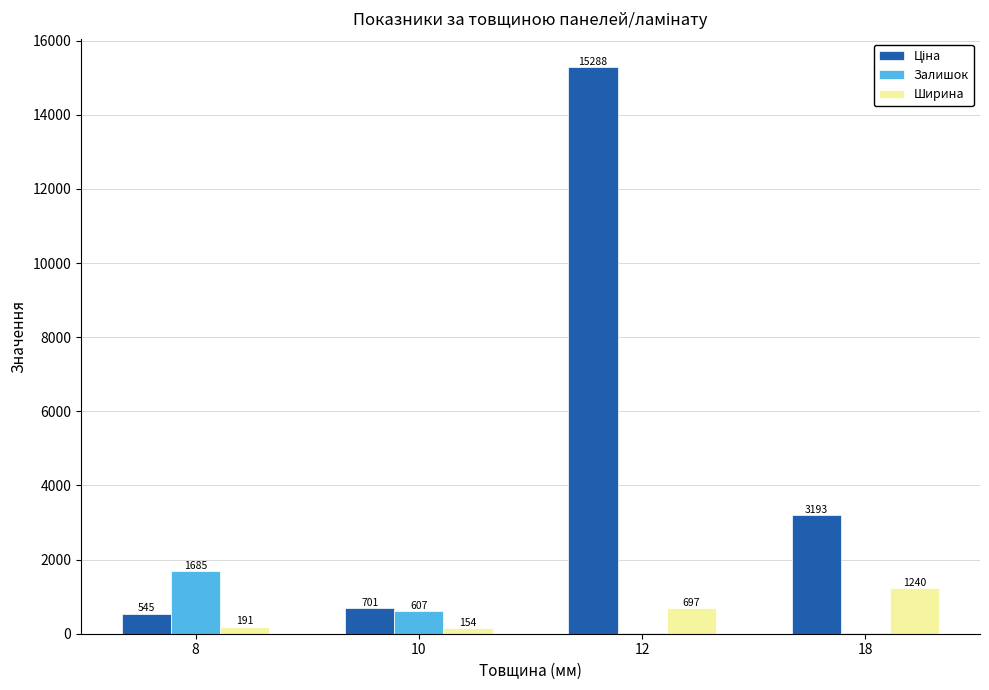

Is it true that Ширина equals 191.0 at 8?

True